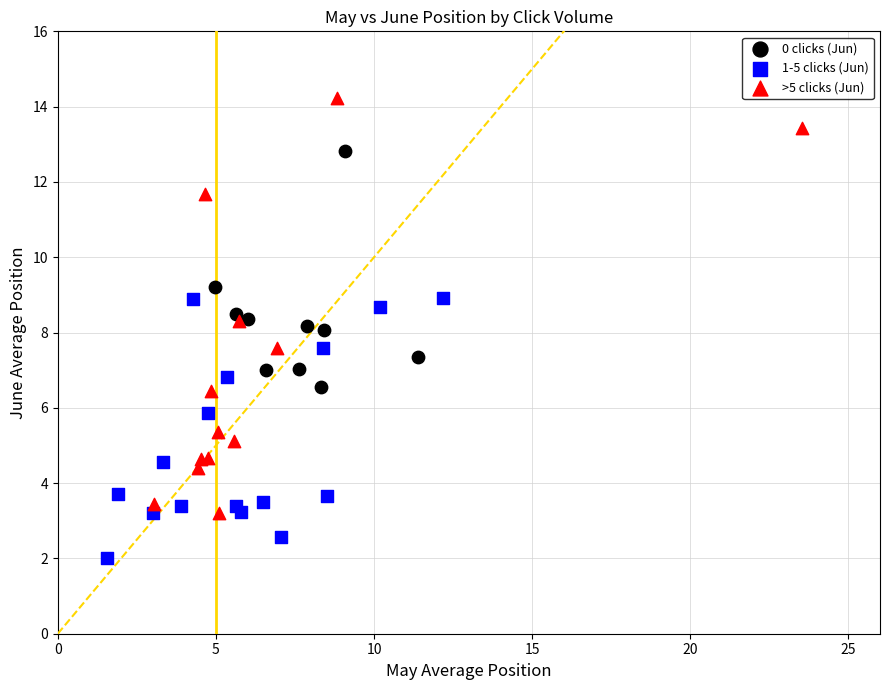

Which series contains the highest Y value?

>5 clicks (Jun)